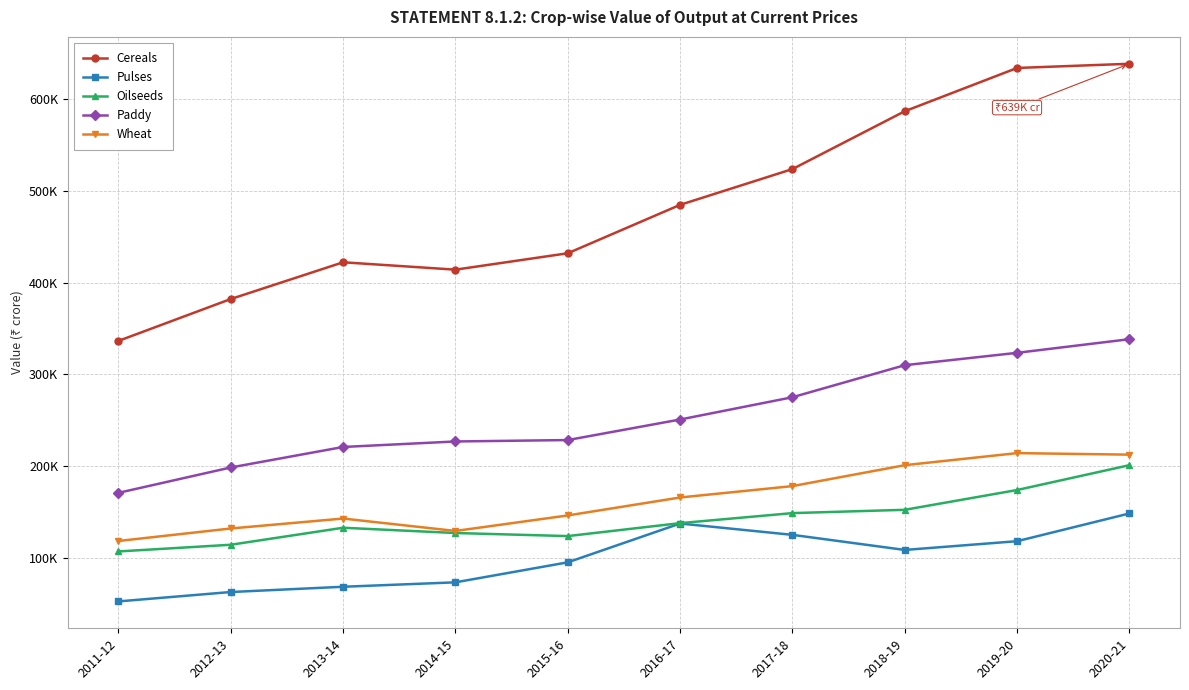

Rank the series by their maximum value, from lowest to highest.

Pulses, Oilseeds, Wheat, Paddy, Cereals